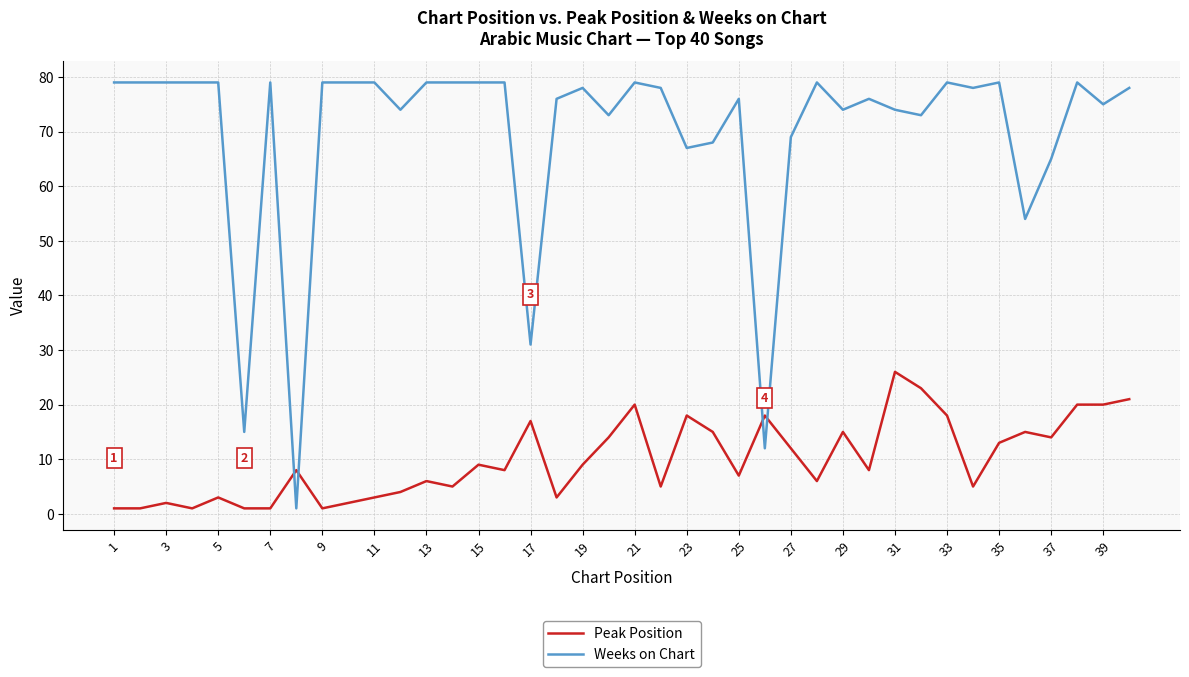

Rank the series by their maximum value, from lowest to highest.

Peak Position, Weeks on Chart